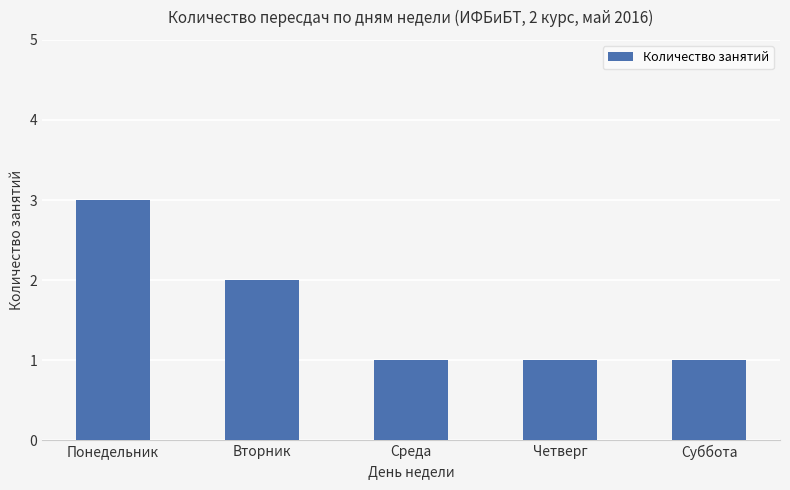

Reading left to right, extract all data points from this chart.

Понедельник=3	Вторник=2	Среда=1	Четверг=1	Суббота=1